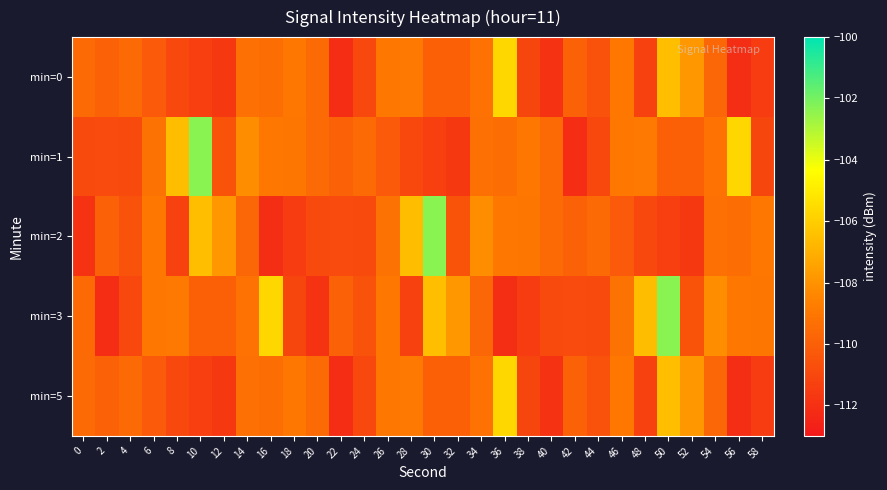

Count the number of categories in the chart.

30